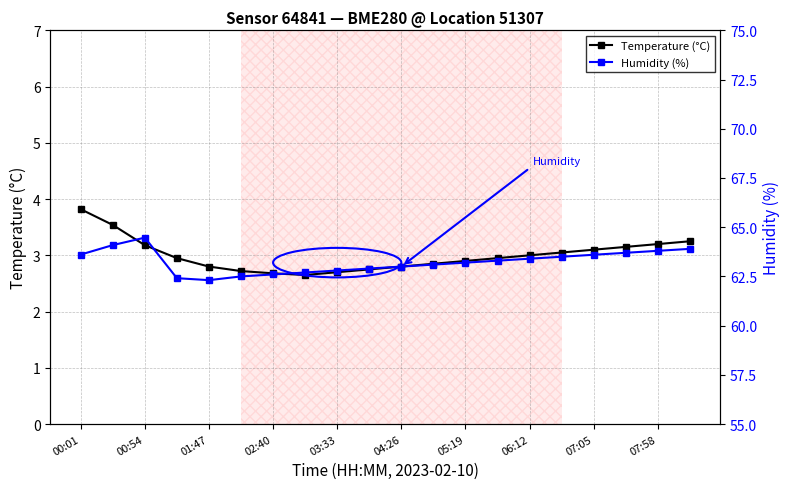

What is the average value of the Temperature (°C) series?

3.0